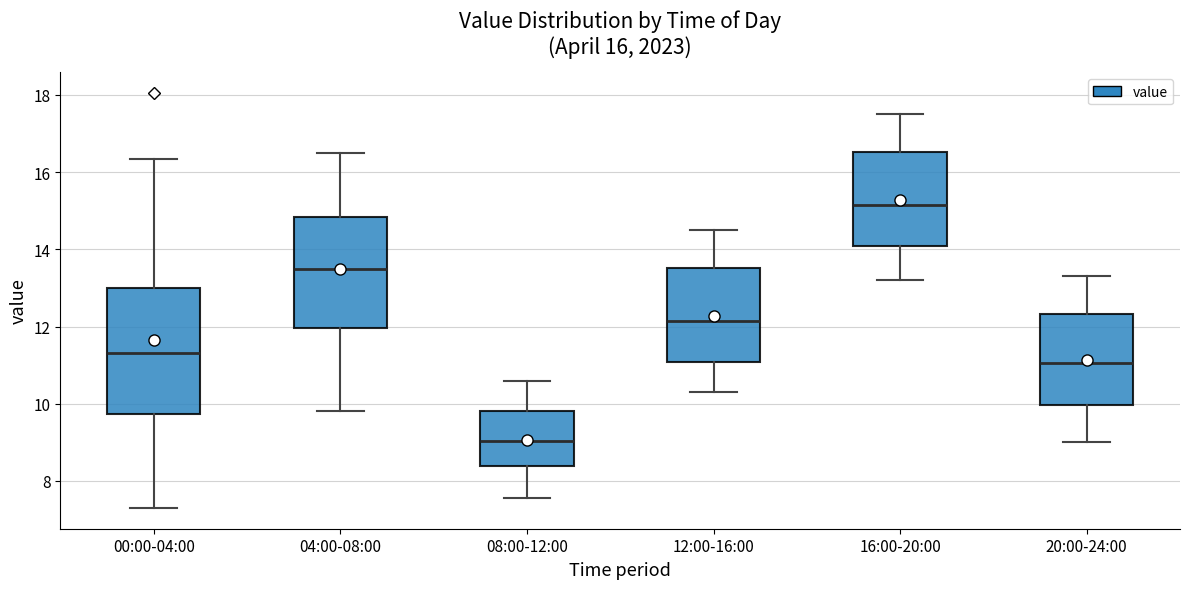

Which box is the tallest, from its lower edge to its upper edge?

00:00-04:00